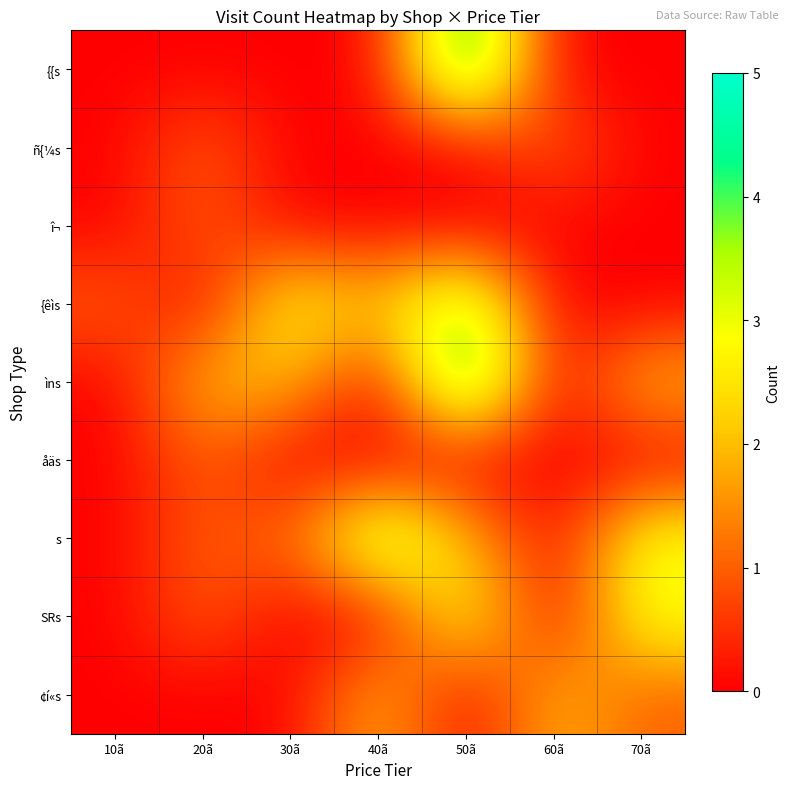

Reading left to right, what are all the values shown in this chart?

¢í«s: 10ã=0	20ã=0	30ã=0	40ã=2	50ã=0	60ã=2	70ã=1
SRs: 10ã=0	20ã=1	30ã=0	40ã=0	50ã=3	60ã=0	70ã=3
s: 10ã=0	20ã=1	30ã=1	40ã=4	50ã=2	60ã=0	70ã=3
åäs: 10ã=0	20ã=1	30ã=0	40ã=0	50ã=0	60ã=0	70ã=0
ìns: 10ã=0	20ã=2	30ã=2	40ã=0	50ã=5	60ã=0	70ã=2
{êìs: 10ã=1	20ã=0	30ã=3	40ã=2	50ã=4	60ã=0	70ã=0
î¬: 10ã=0	20ã=1	30ã=0	40ã=0	50ã=0	60ã=0	70ã=0
ñ{¼s: 10ã=0	20ã=1	30ã=0	40ã=0	50ã=0	60ã=1	70ã=0
{{s: 10ã=0	20ã=0	30ã=0	40ã=0	50ã=5	60ã=0	70ã=0